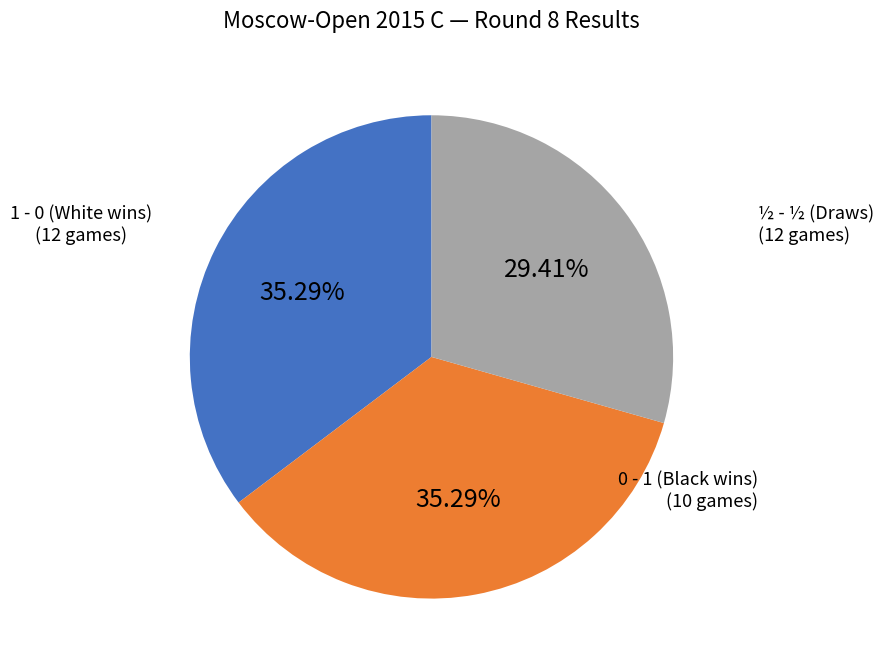

Is there any slice that represents more than half of the pie?

No